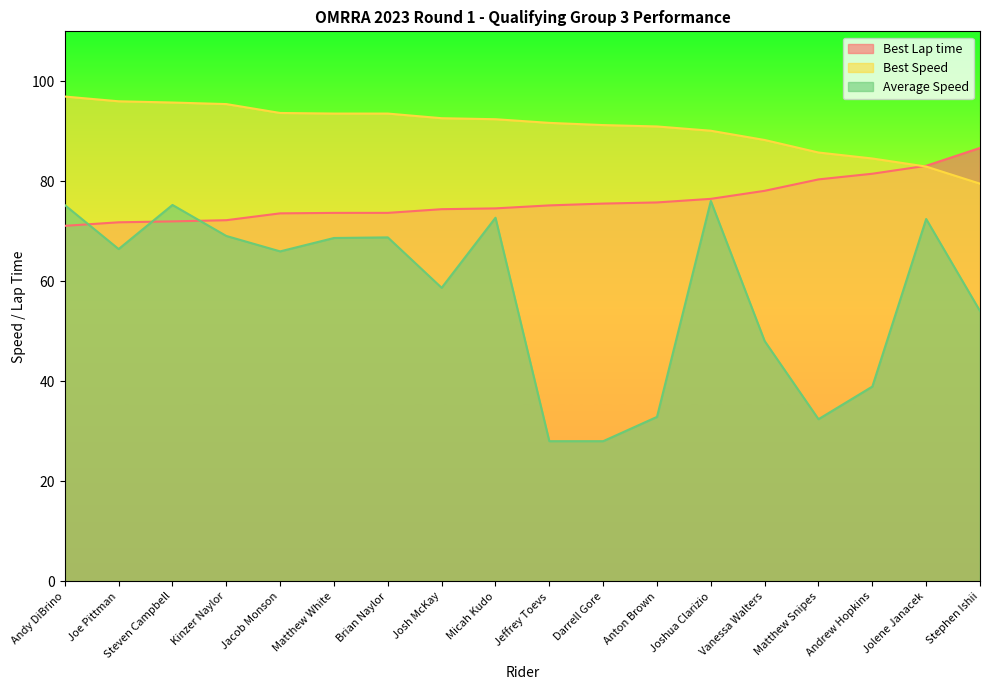

What is the difference between the Best Lap time values at Vanessa Walters and Matthew White?

4.4